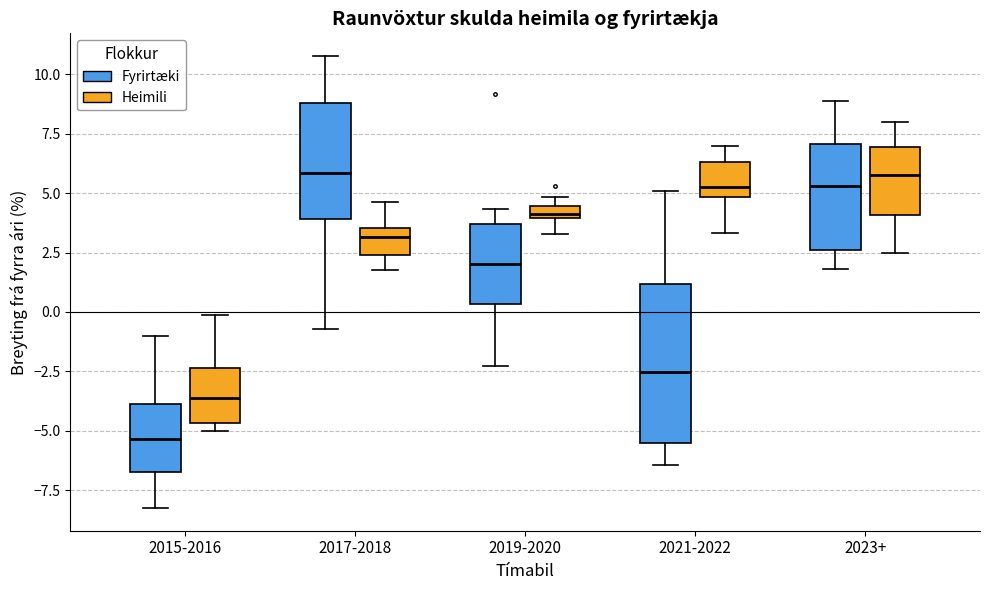

Which box has the lowest median line?

2015-2016 (Fyrirtæki)